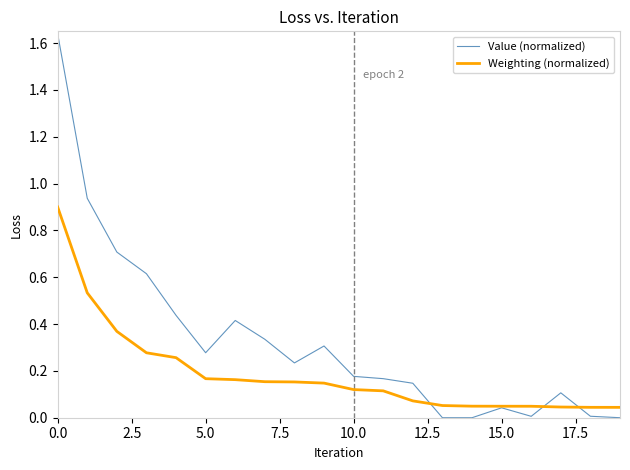

List the series in order of their overall mean, highest first.

Value (normalized), Weighting (normalized)